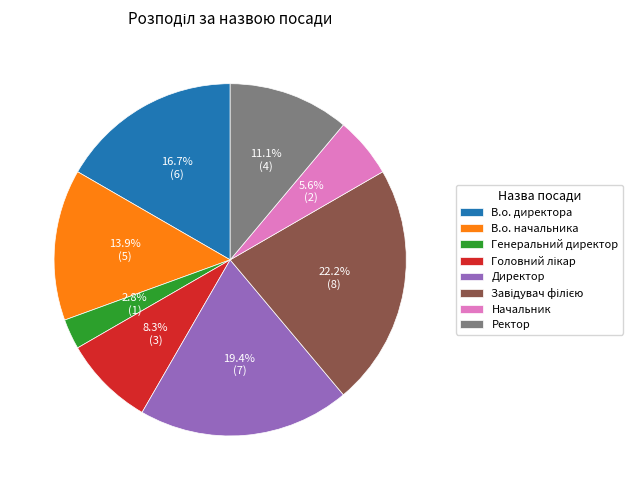

What percentage do Ректор and В.о. начальника together represent?

25.0%